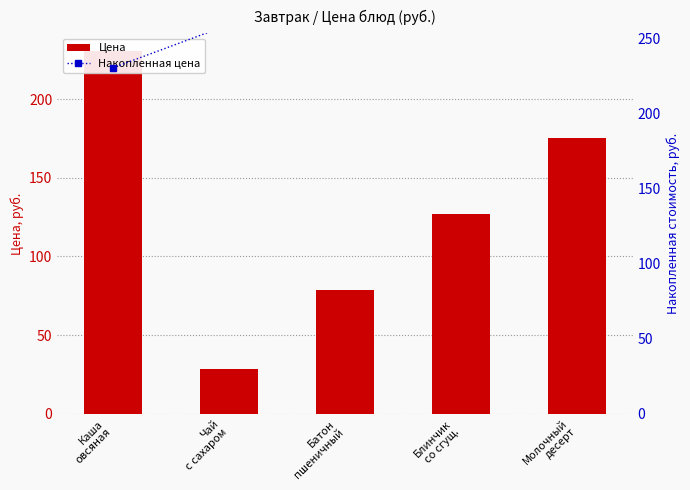

Reading right to left, transcribe all the data shown in this chart.

Цена: 175.0	127.2	78.6	28.7	230.3
Накопленная цена: 639.8	464.8	337.7	259.1	230.3